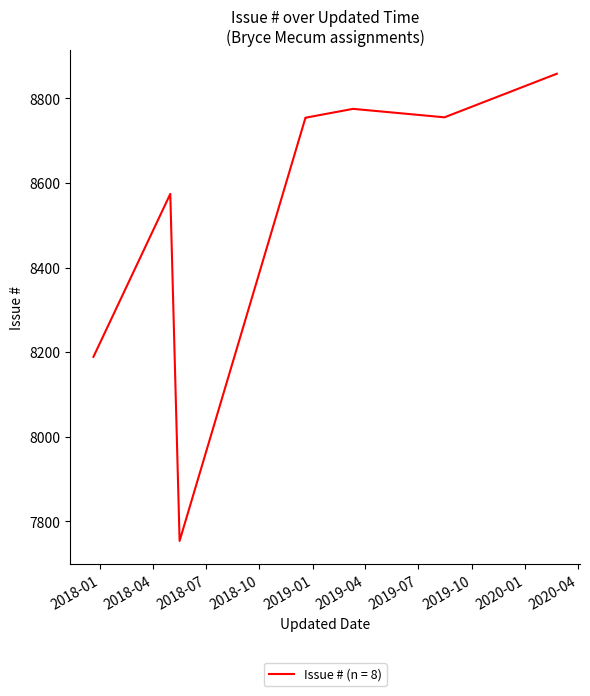

Where is the data nearest to the value 8306?

2017-12-20